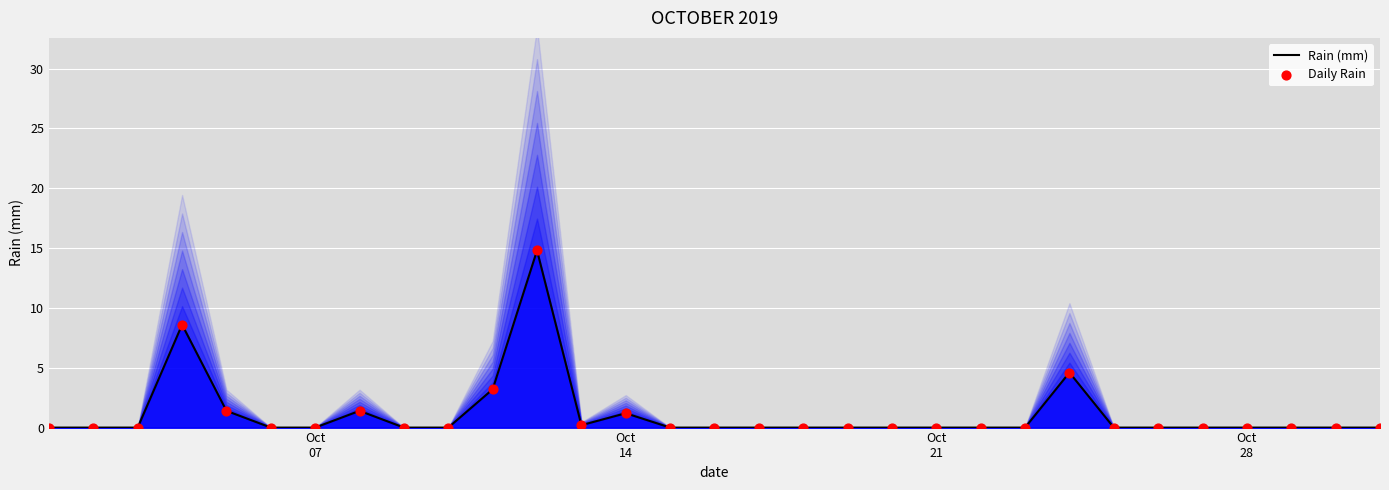

At how many categories does at least one series exceed 1?

7